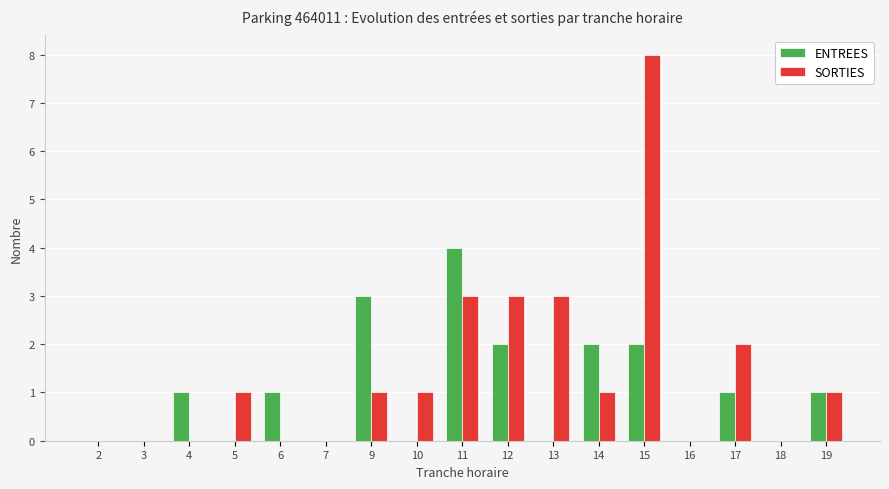

What is the average value of the ENTREES series?

1